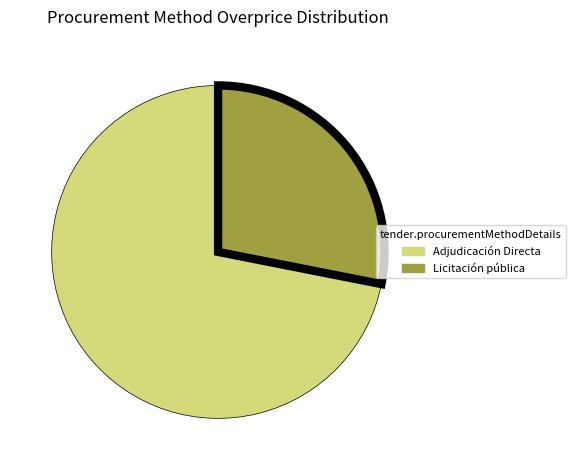

Count the number of slices in the pie.

2